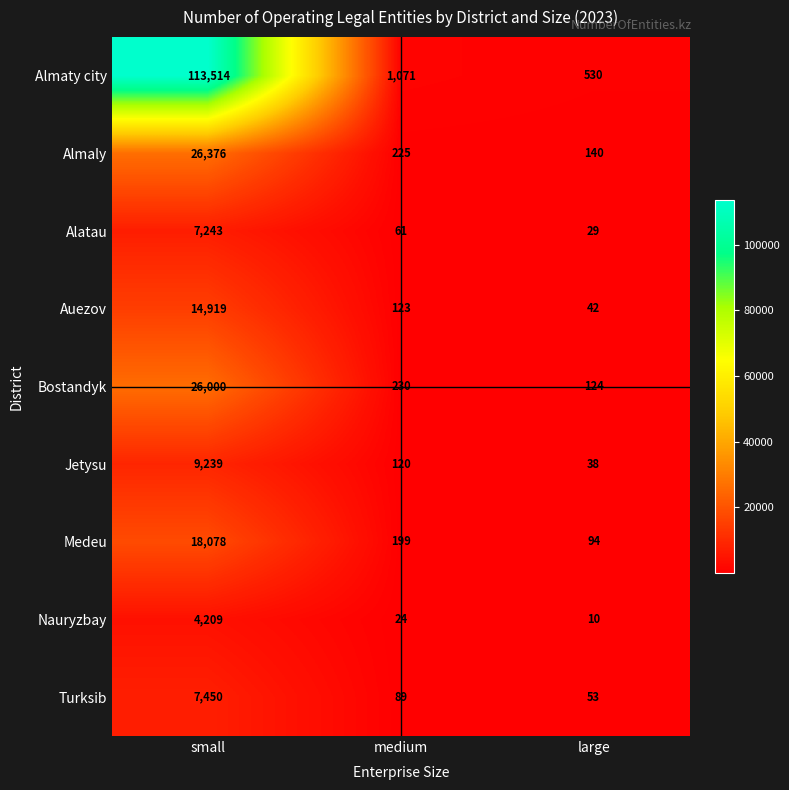

The Almaly series shows 131 at medium. True or false?

False